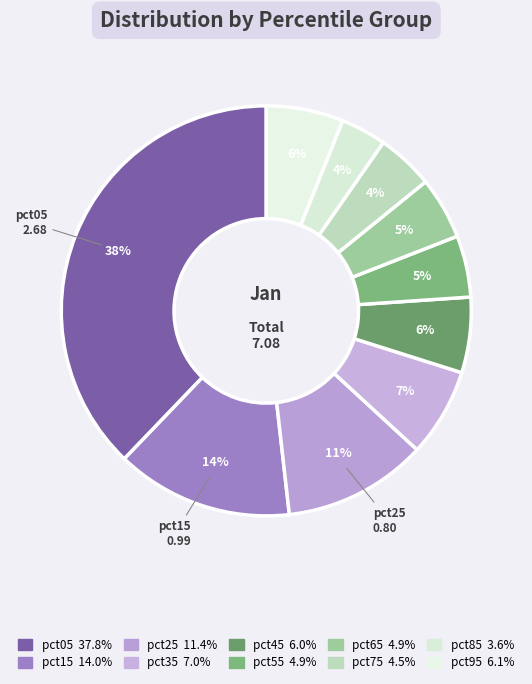

Count the number of slices in the pie.

10